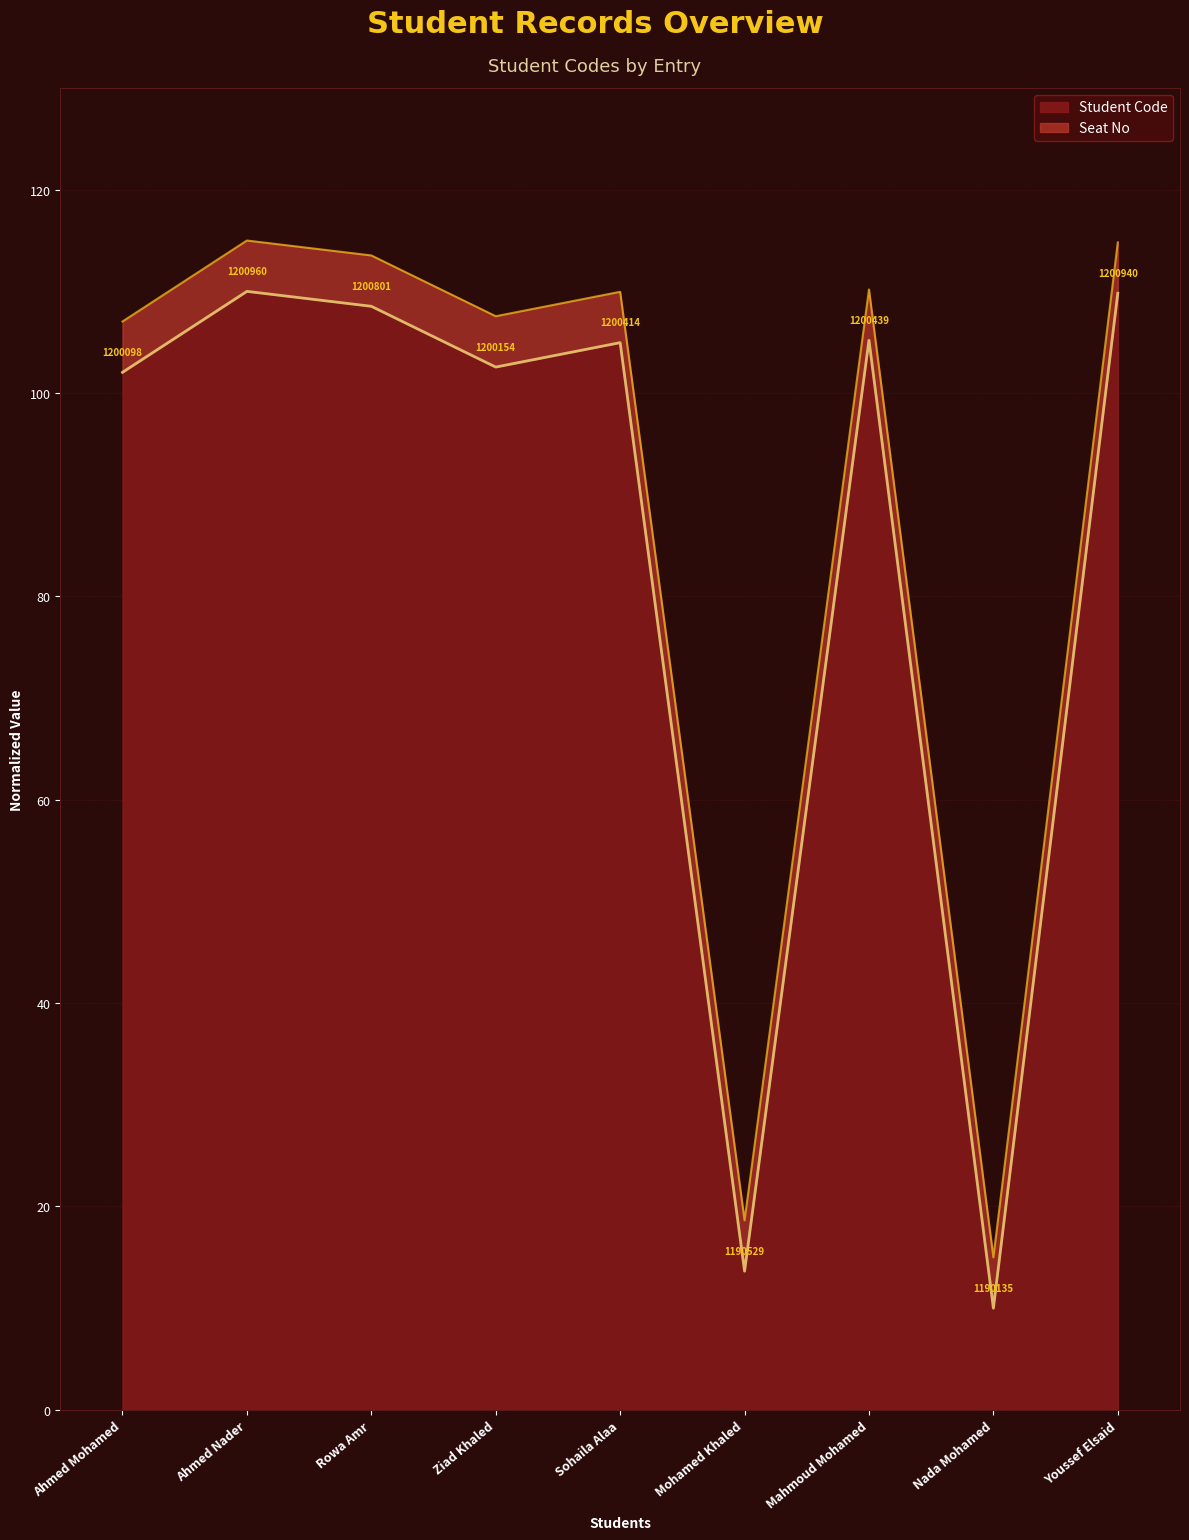

What is the difference between the maximum and minimum values?

100.0